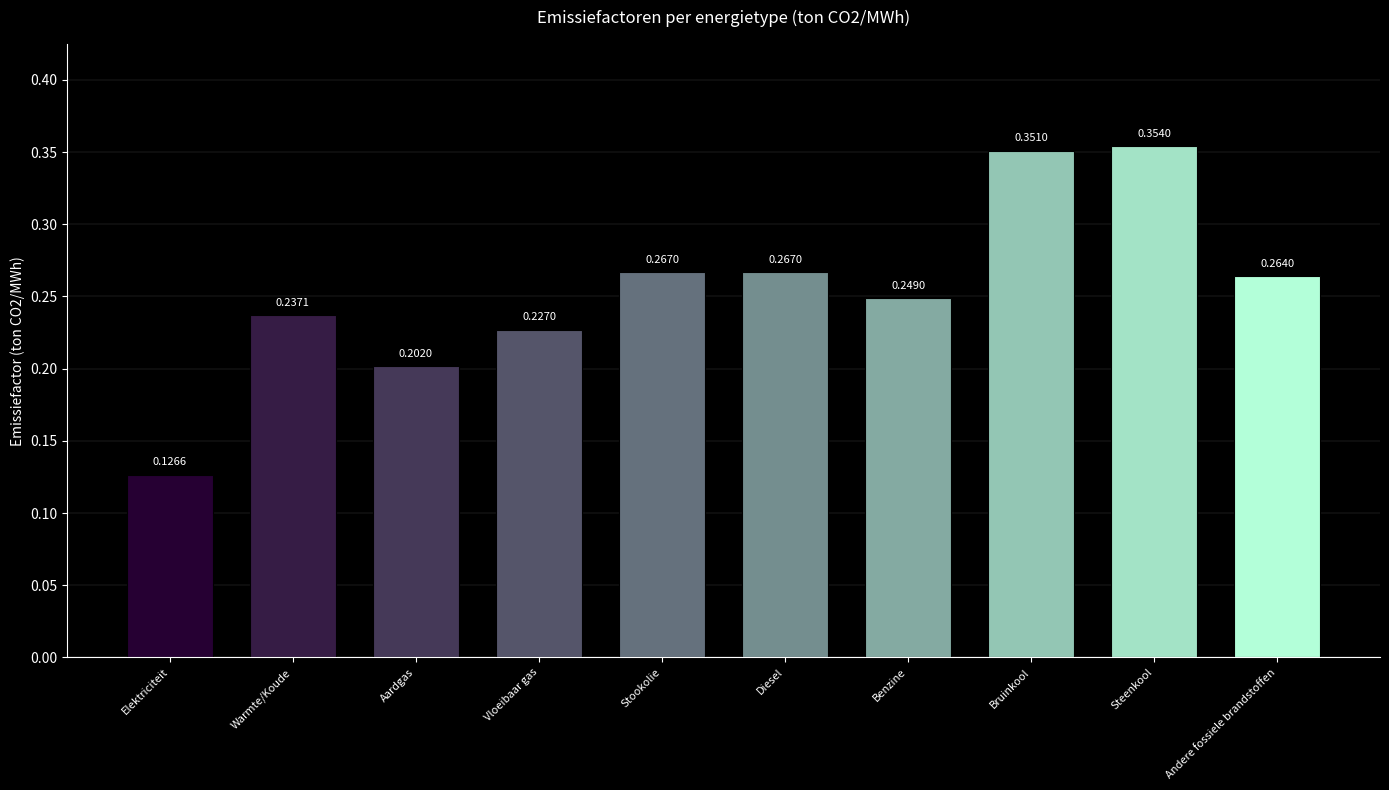

What is the label of the 5th bar from the left?

Stookolie